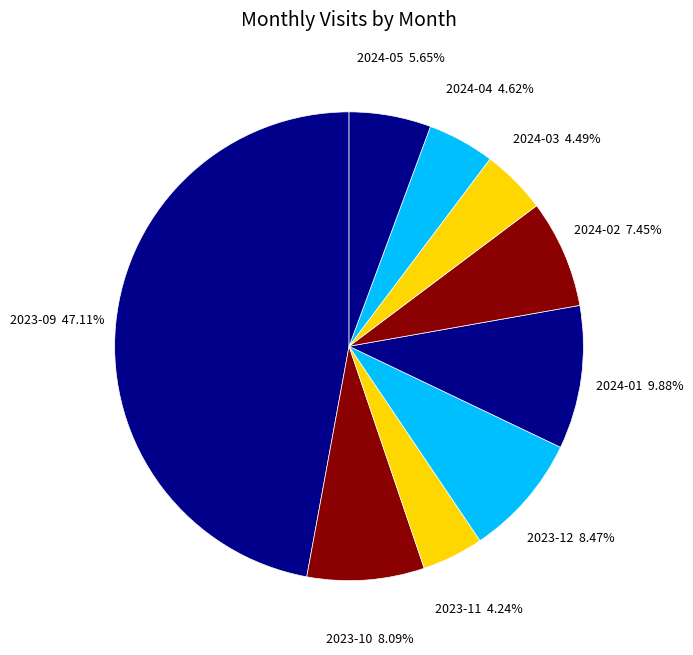

Is it true that 2024-02 is 13% of the pie?

False